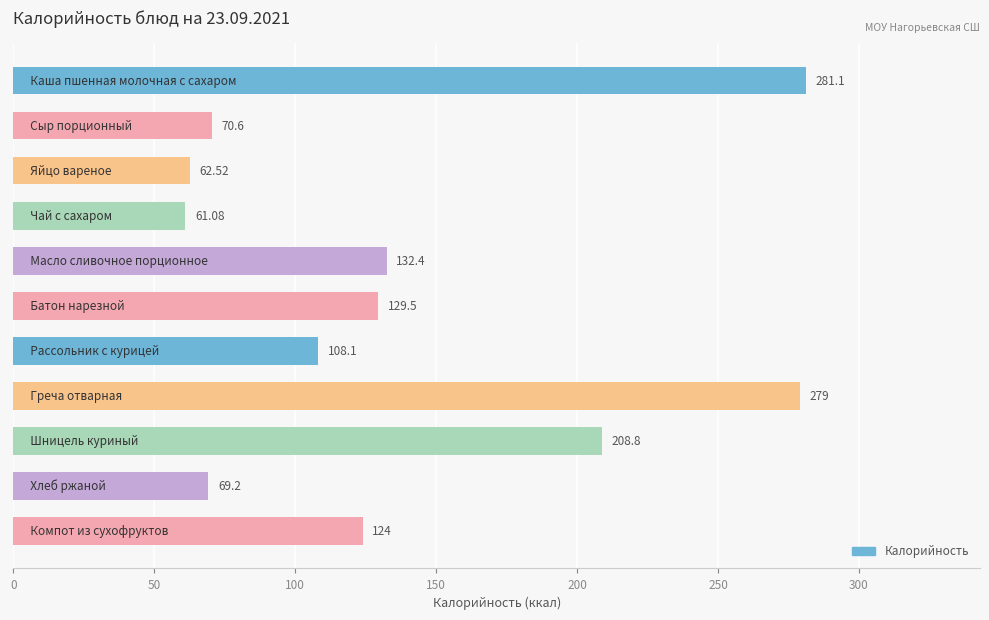

What is the greatest value displayed?

281.1